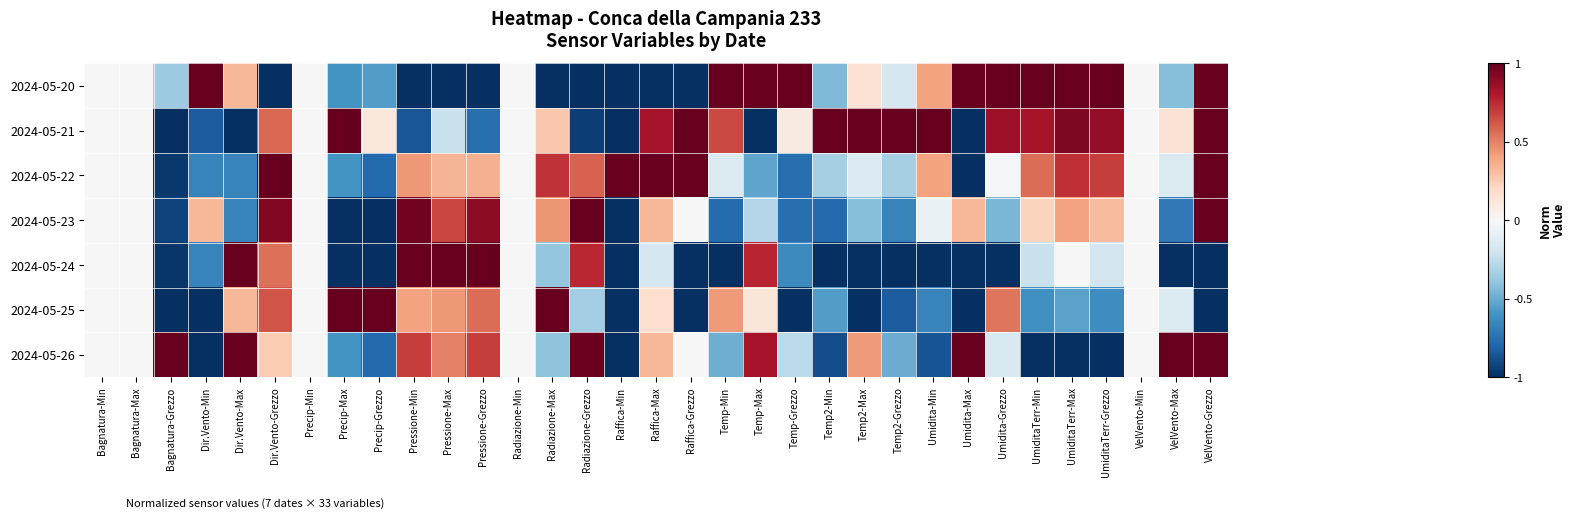

Rank the series by their maximum value, from lowest to highest.

2024-05-20, 2024-05-21, 2024-05-22, 2024-05-23, 2024-05-24, 2024-05-25, 2024-05-26